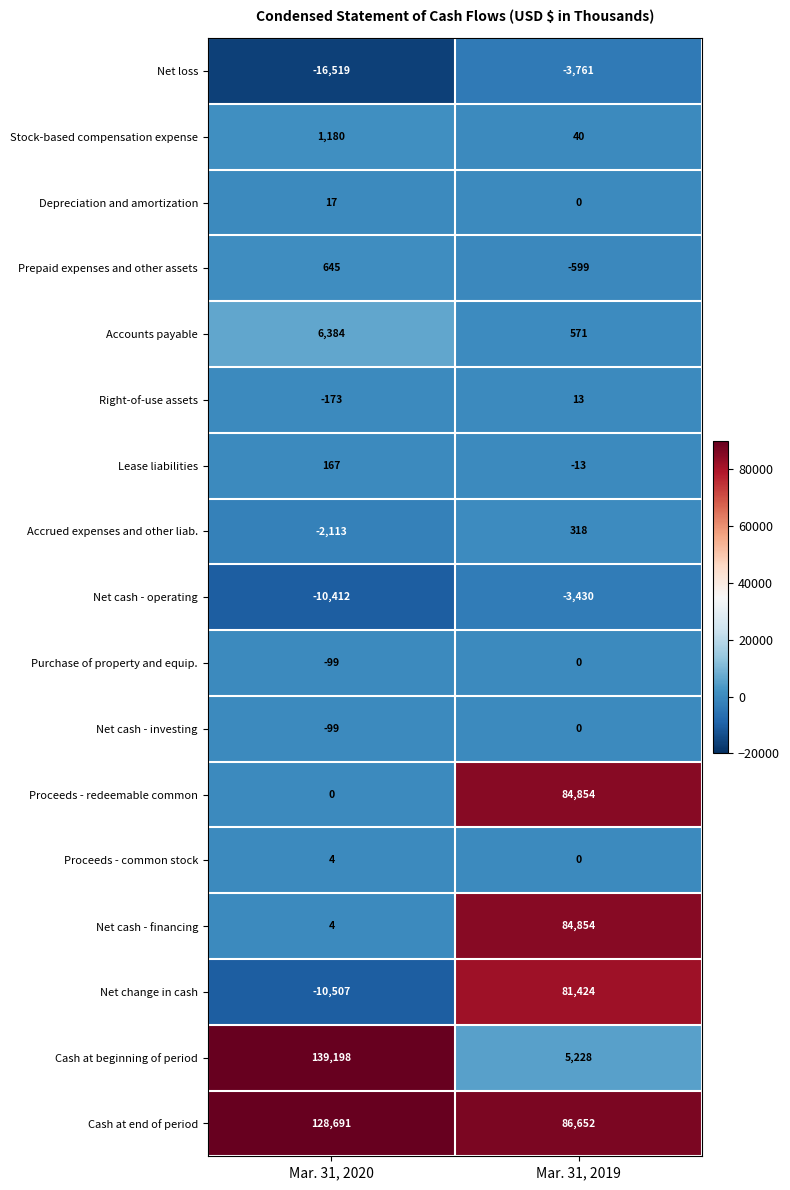

The value of Purchase of property and equip. at Mar. 31, 2020 is -99. True or false?

True